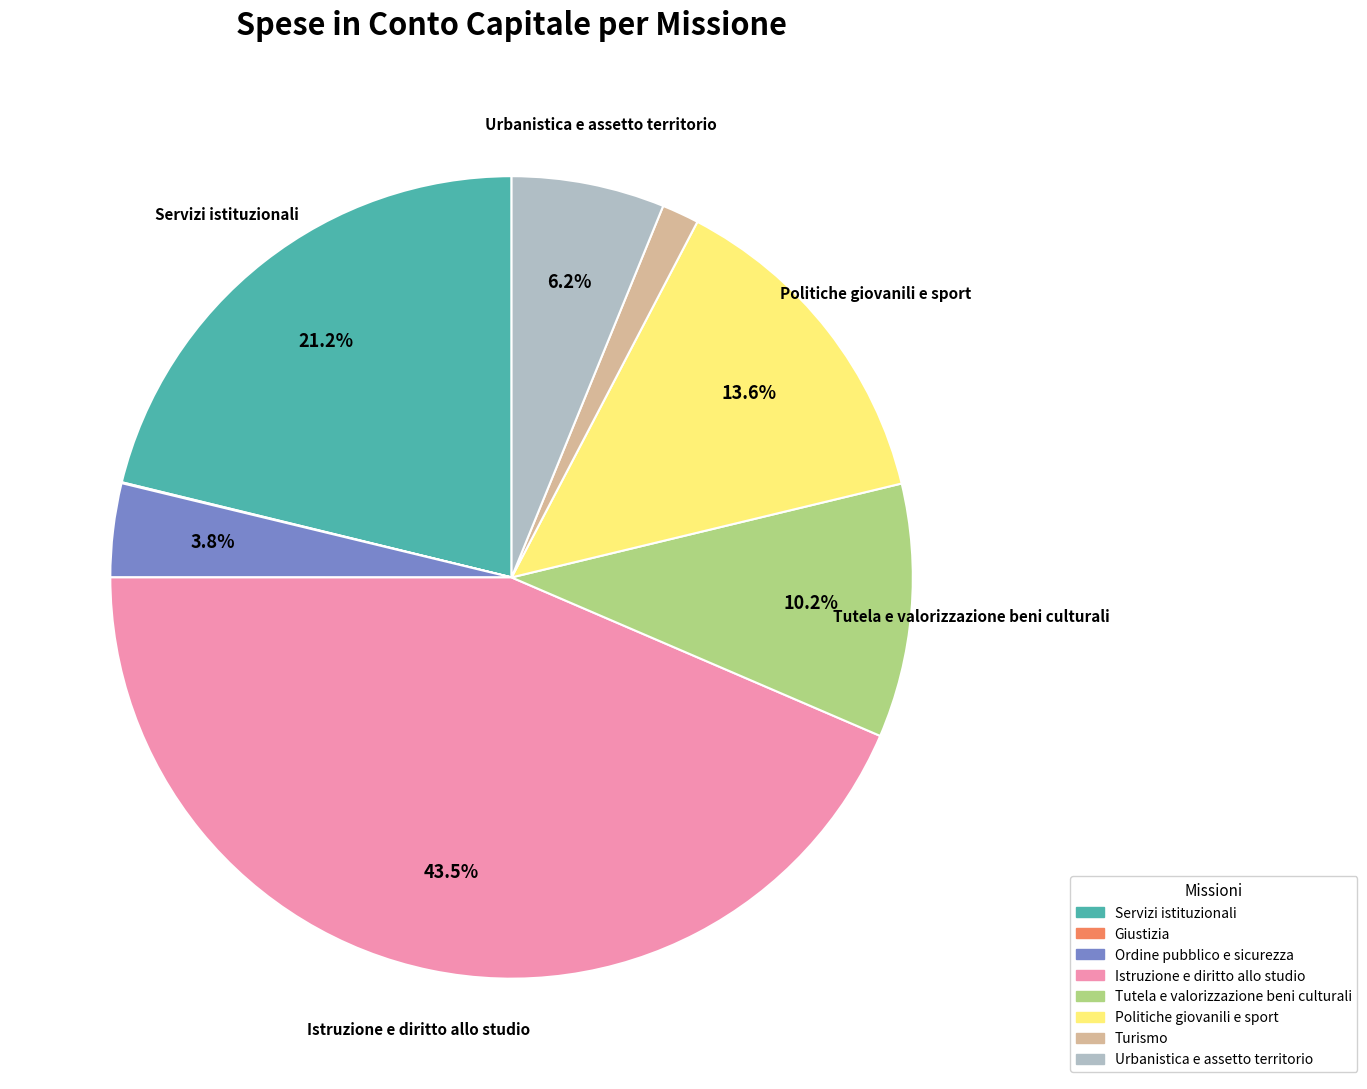

To the nearest percent, what is the average slice percentage?

12%